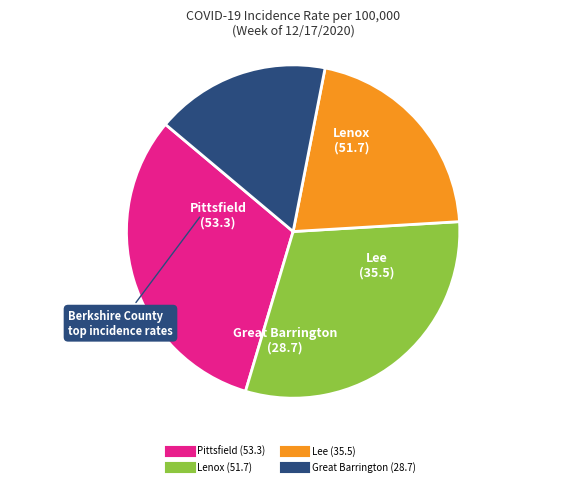

How many slices are in this pie chart?

4